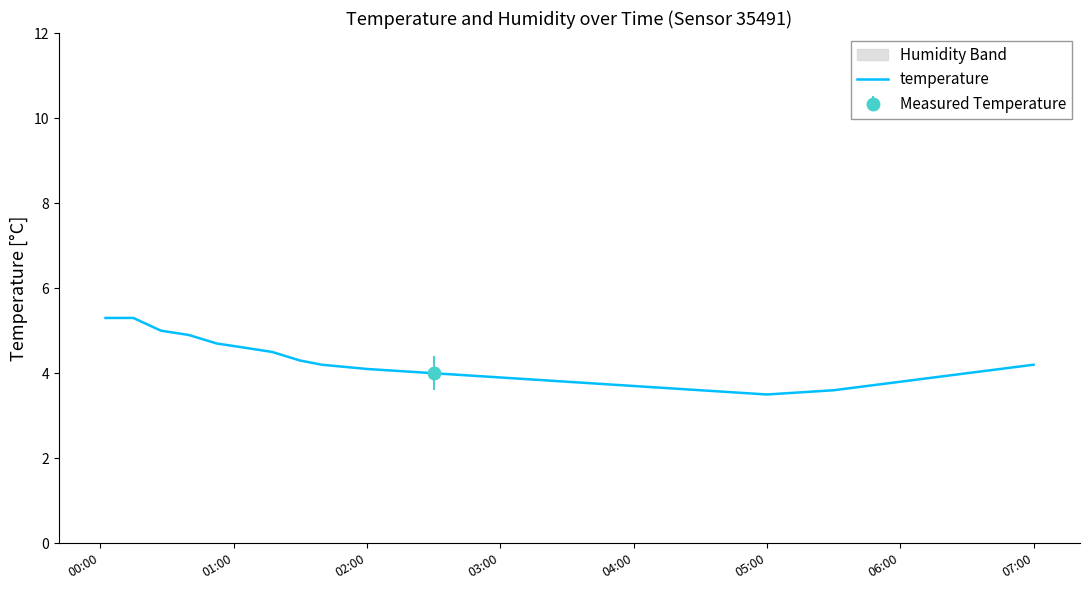

True or false: temperature has a value of 4.1 at 02:00.

True